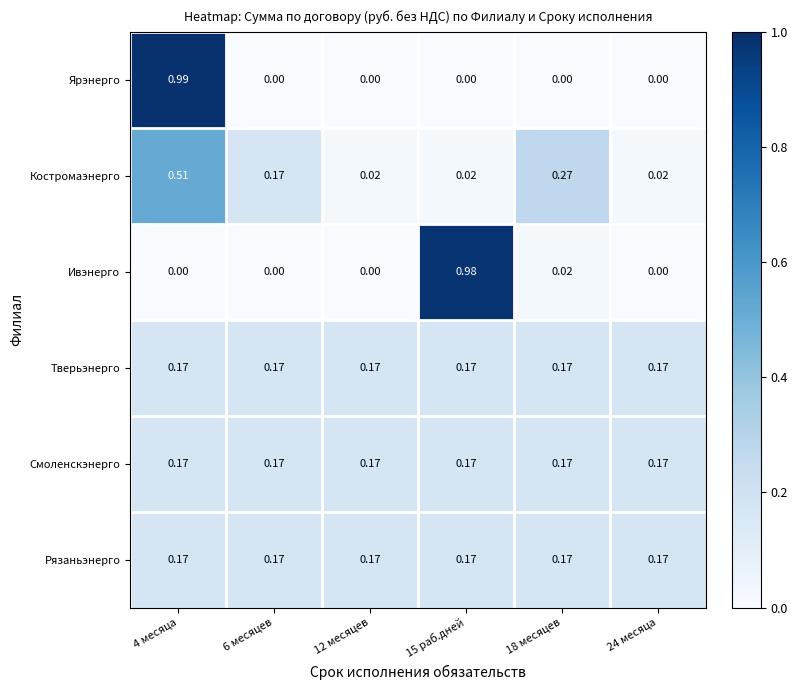

Which series changed the most between 15 раб.дней and 24 месяца?

Ивэнерго